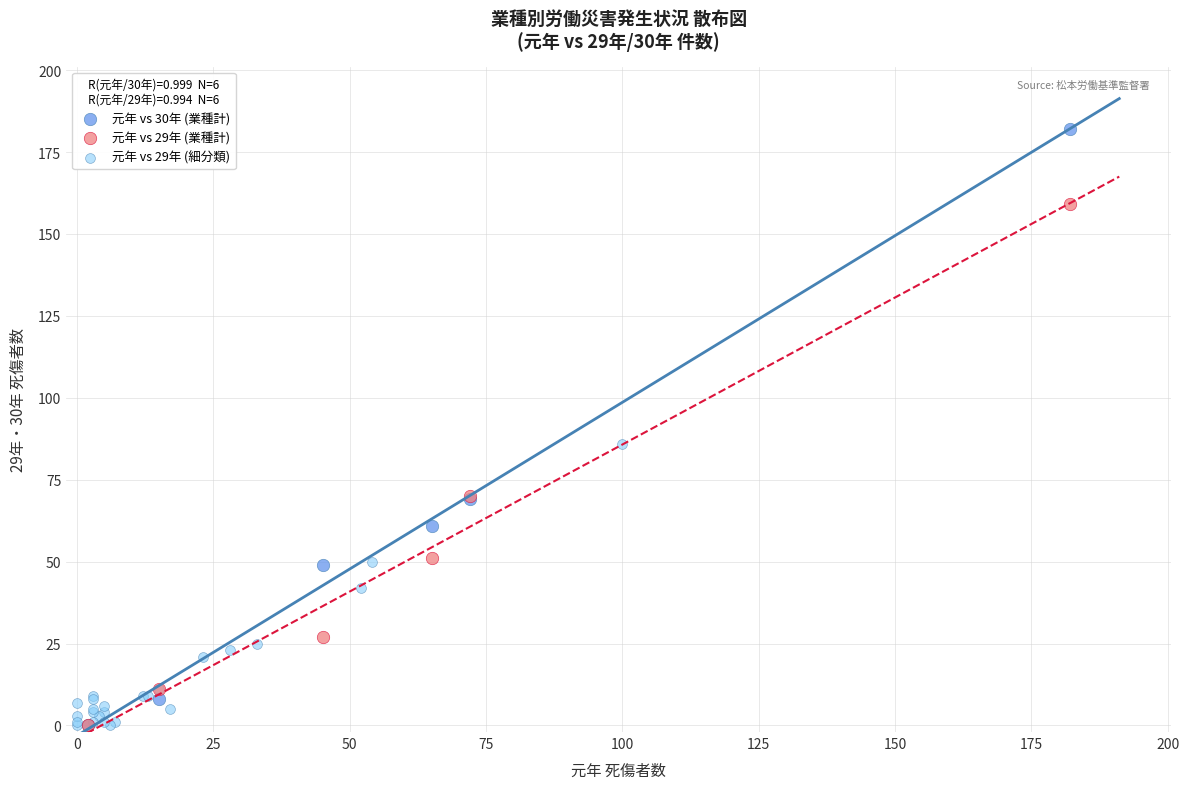

Which series has the largest Y range (max minus min)?

元年 vs 30年 (業種計)